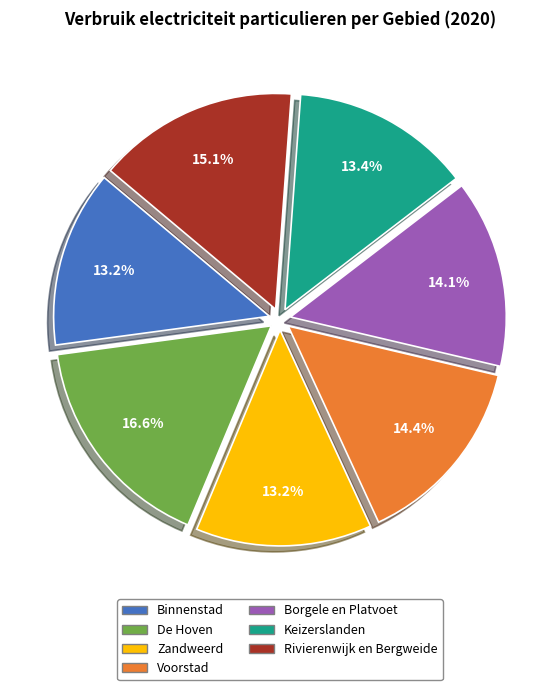

What percentage is the Keizerslanden slice, to the nearest percent?

13%